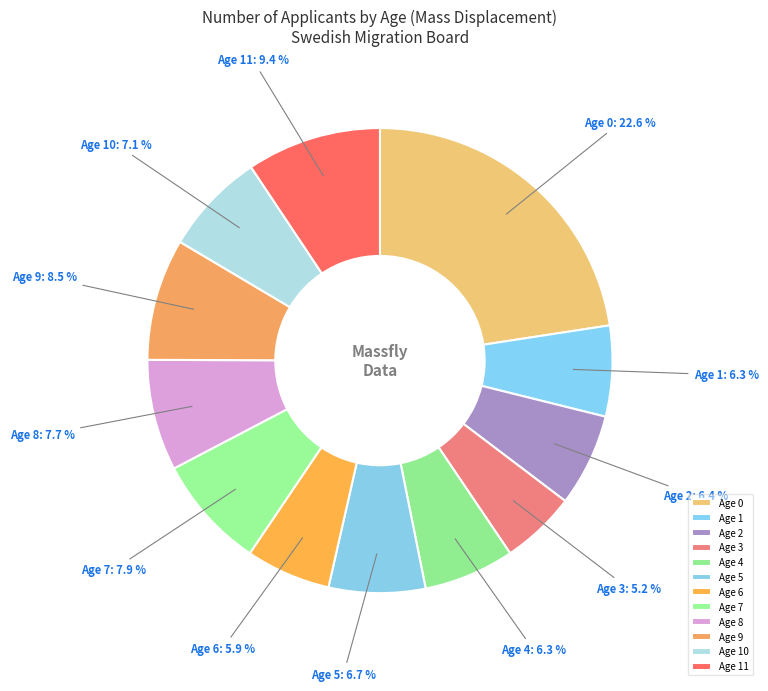

What percentage do Age 6 and Age 8 together represent?

13.6%